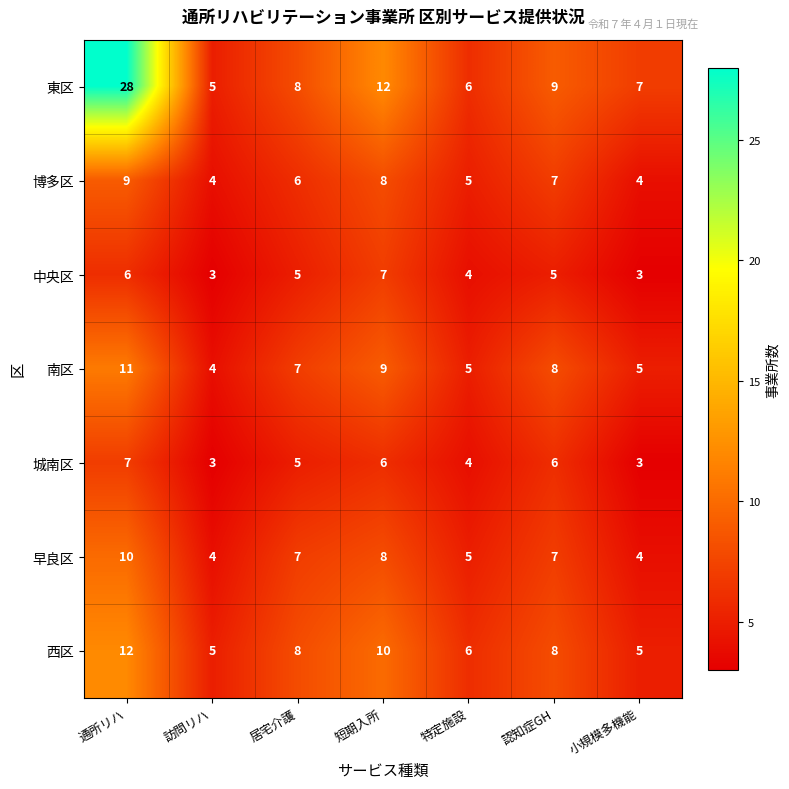

List the labels in order of 東区 value, smallest first.

訪問リハ, 特定施設, 小規模多機能, 居宅介護, 認知症GH, 短期入所, 通所リハ